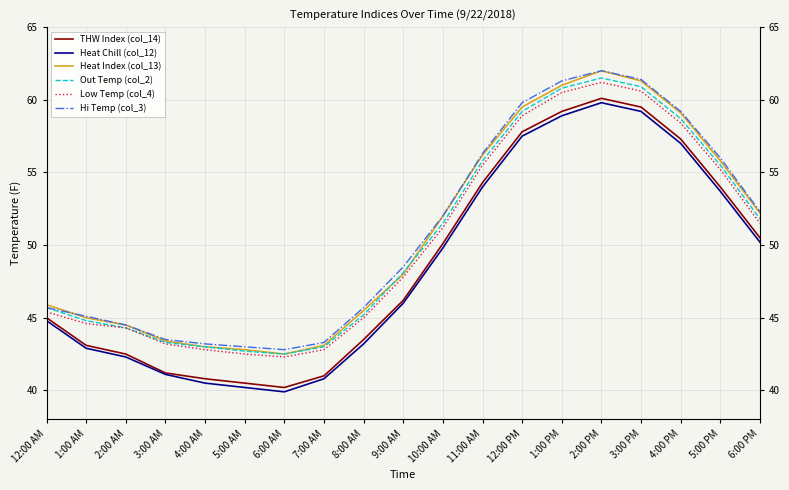

What are all the series names shown in the legend?

THW Index (col_14), Heat Chill (col_12), Heat Index (col_13), Out Temp (col_2), Low Temp (col_4), Hi Temp (col_3)